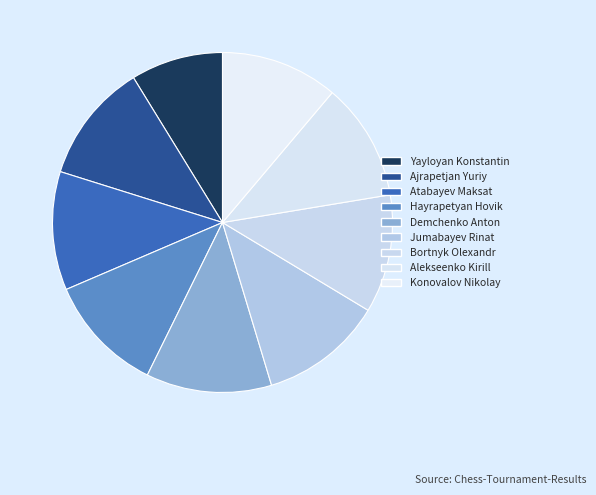

Rank the categories by value from lowest to highest.

Yayloyan Konstantin, Konovalov Nikolay, Alekseenko Kirill, Bortnyk Olexandr, Hayrapetyan Hovik, Atabayev Maksat, Ajrapetjan Yuriy, Jumabayev Rinat, Demchenko Anton